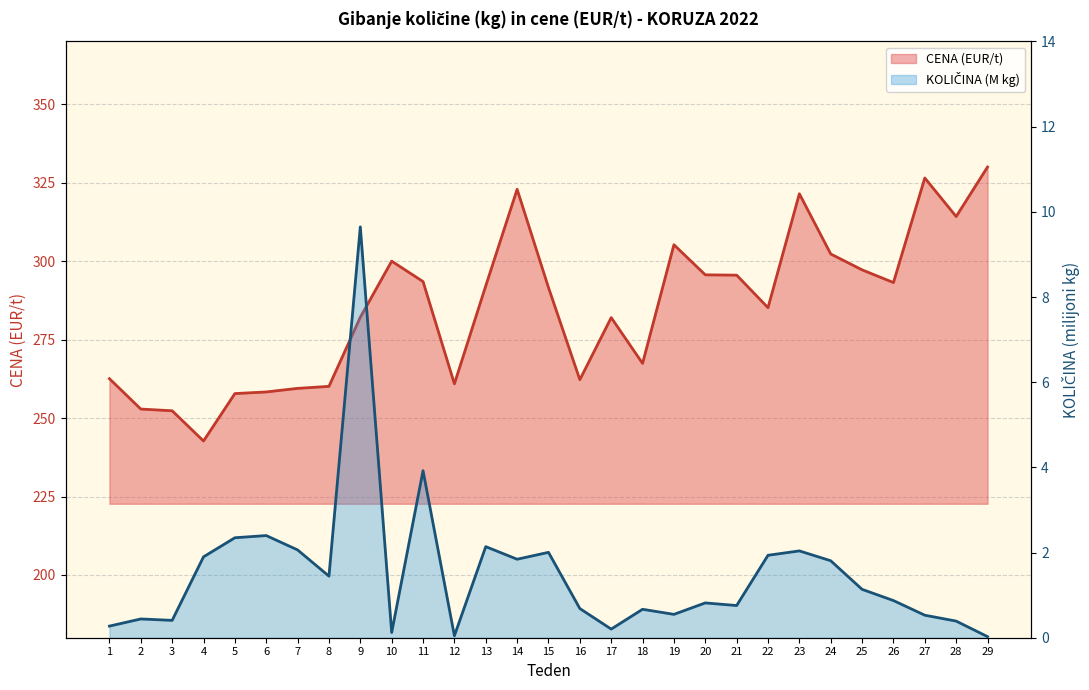

Reading left to right, list all the values displayed in this chart.

CENA (EUR/t): 262.6	252.9	252.3	242.7	257.8	258.3	259.5	260.1	282.1	300.0	293.5	260.9	292.1	322.9	291.6	262.2	282.0	267.4	305.2	295.6	295.5	285.2	321.5	302.3	297.2	293.2	326.5	314.2	330.0
KOLICINA_M: 0.3	0.4	0.4	1.9	2.3	2.4	2.1	1.4	9.6	0.1	3.9	0.0	2.1	1.8	2.0	0.7	0.2	0.7	0.5	0.8	0.8	1.9	2.0	1.8	1.1	0.9	0.5	0.4	0.0